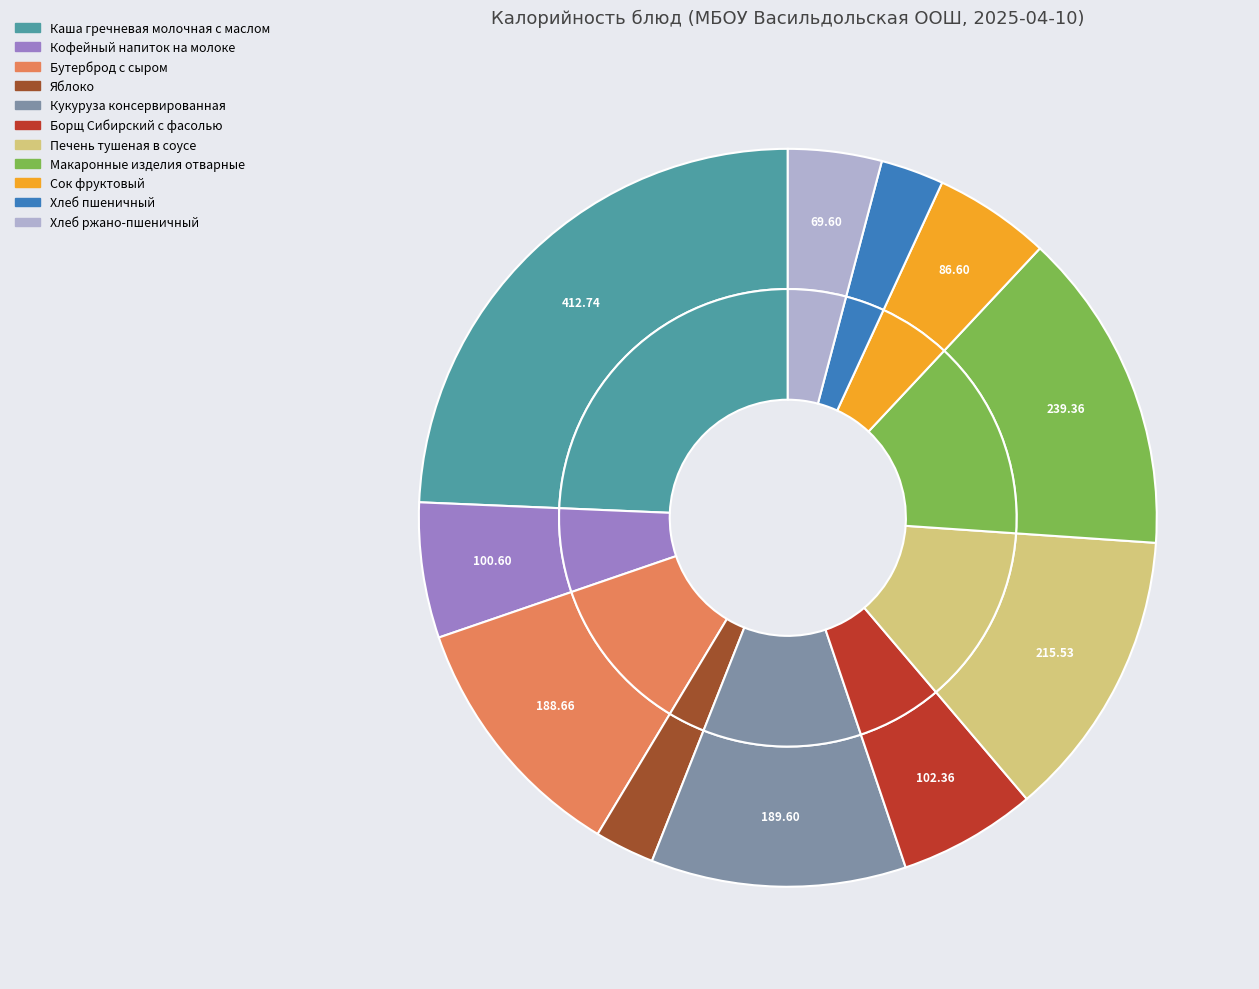

To the nearest percent, what portion does Хлеб ржано-пшеничный represent?

4%